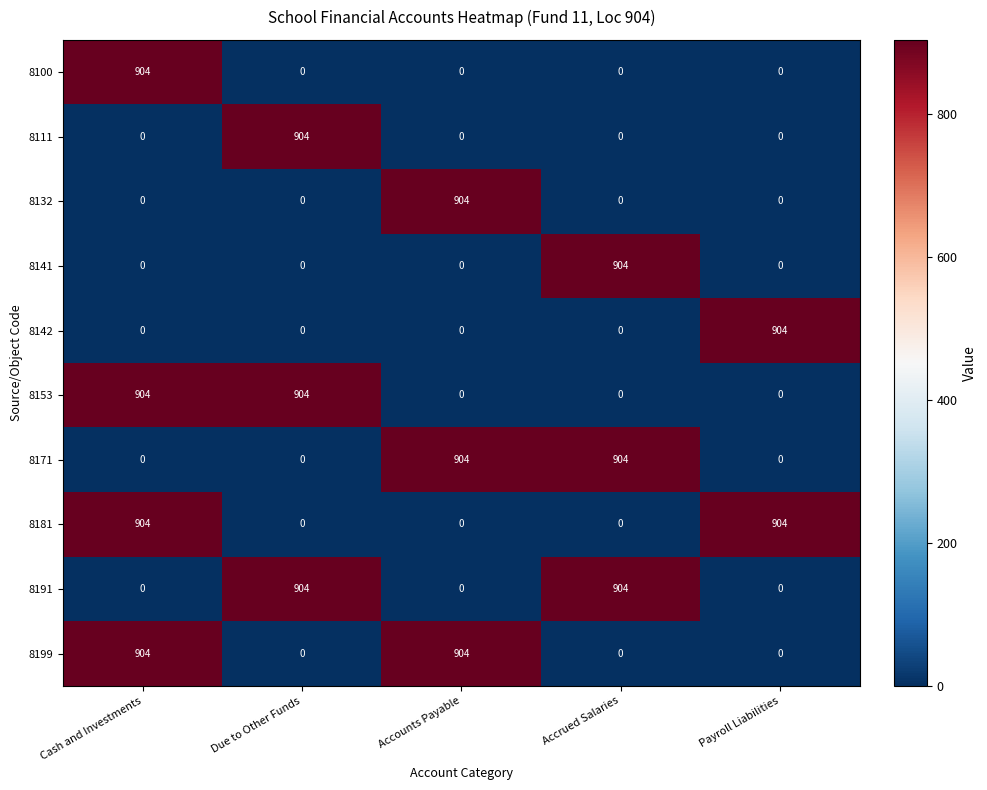

The 8181 series shows 0 at Accrued Salaries. True or false?

True